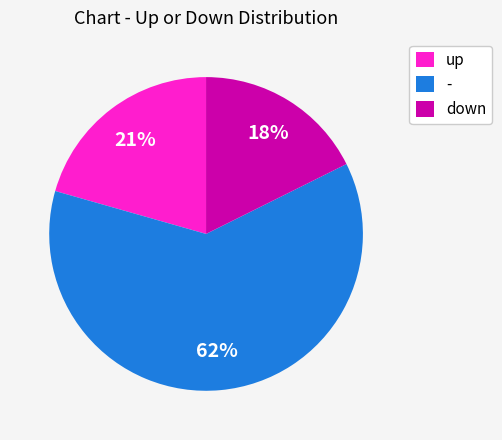

How many segments does this pie chart have?

3